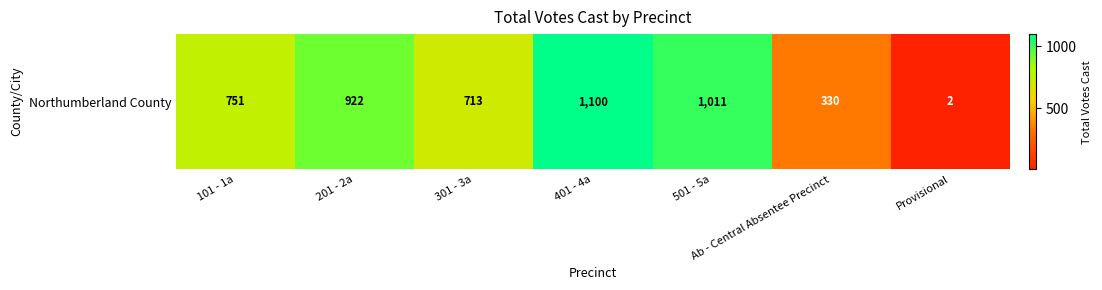

What is the difference between the second highest and second lowest values?

681